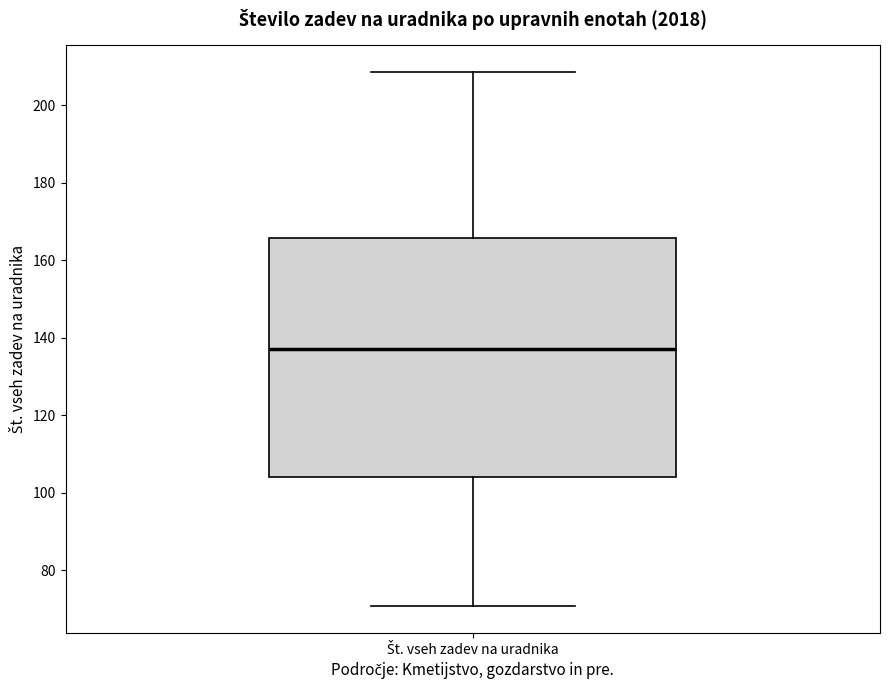

Where is the lower edge of the box for Št. vseh zadev na uradnika on the y-axis? The values are not printed on the chart, so give them approximately, as read against the axis.

104